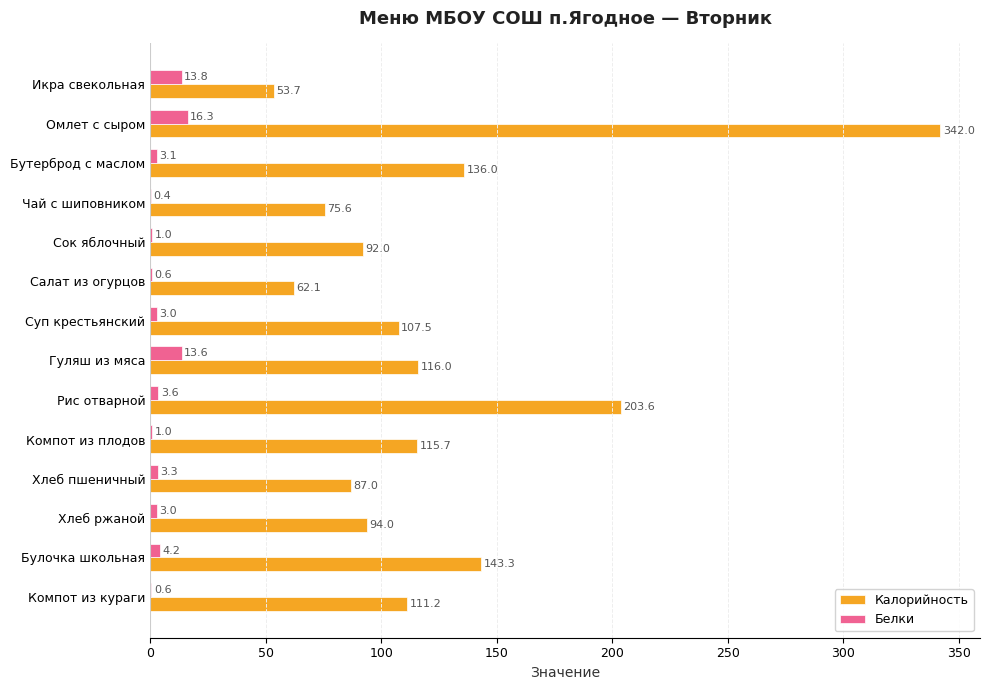

What is the sum of all Калорийность values?

1739.7